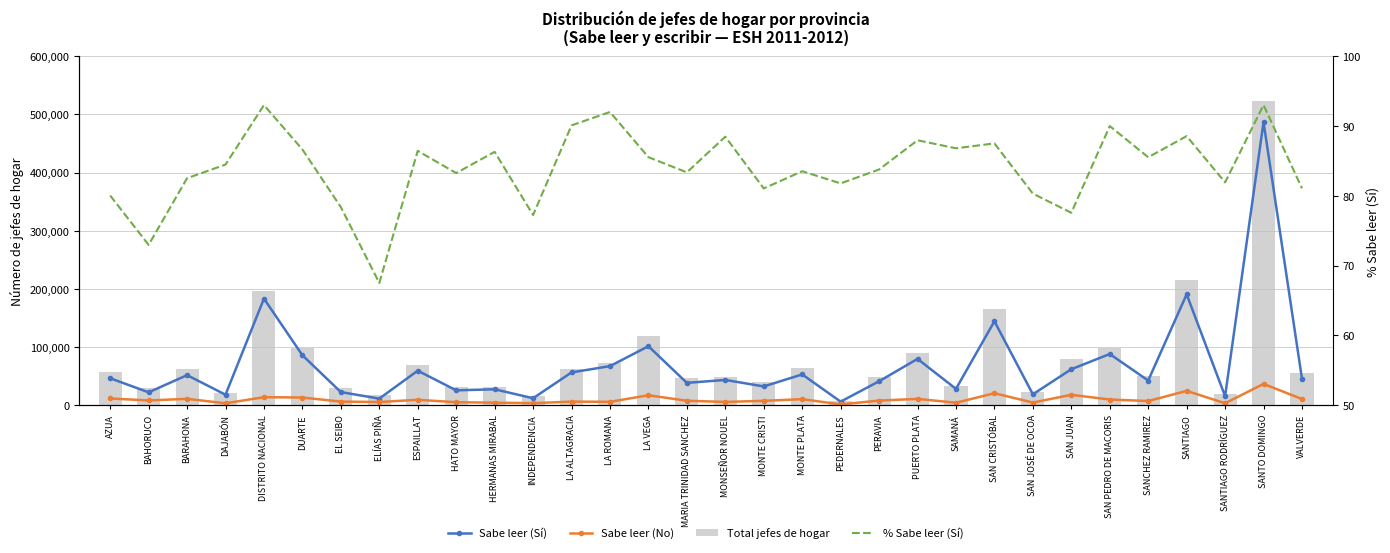

What position from the left is MONSEÑOR NOUEL?

17